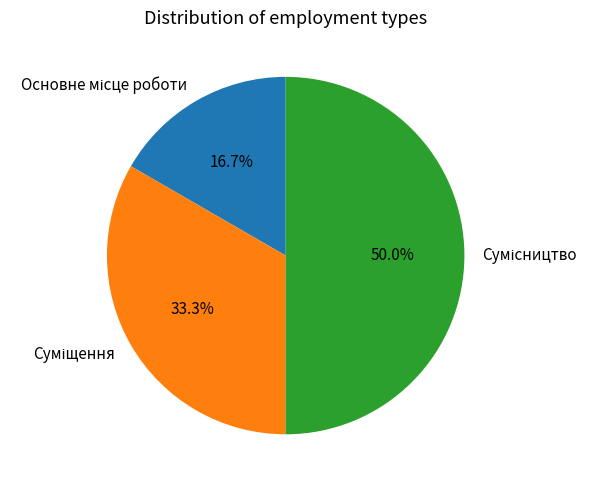

What percentage is the Суміщення slice, to the nearest percent?

33%